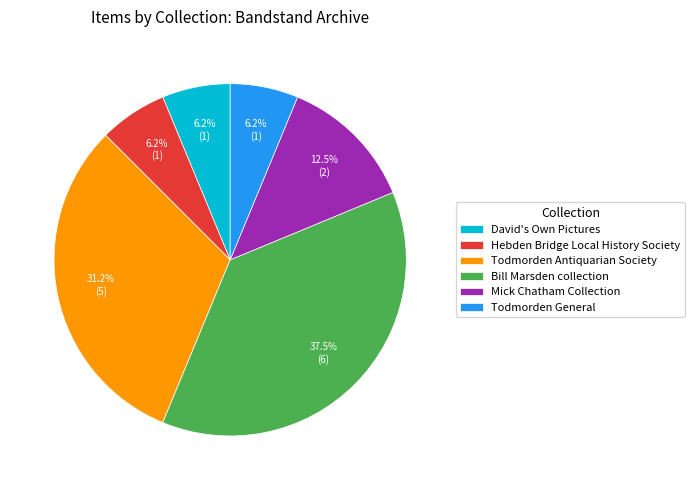

Which category has the biggest portion of the pie?

Bill Marsden collection